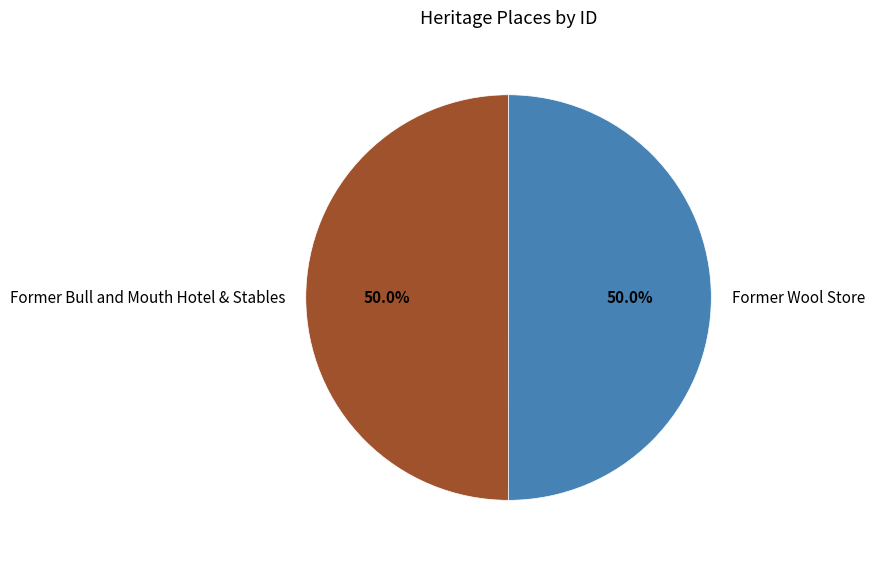

What percentage is the Former Wool Store slice, to the nearest percent?

50%